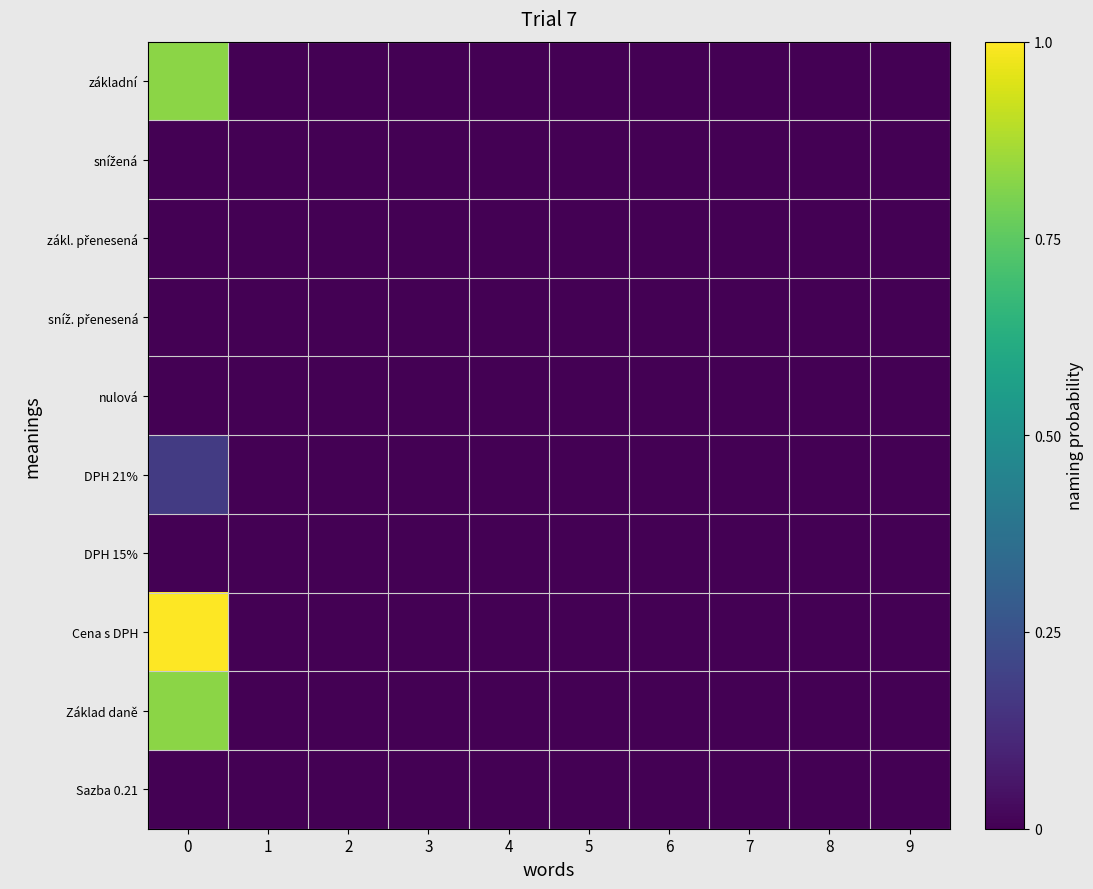

Which series changed the most between 0 and 1?

Cena s DPH